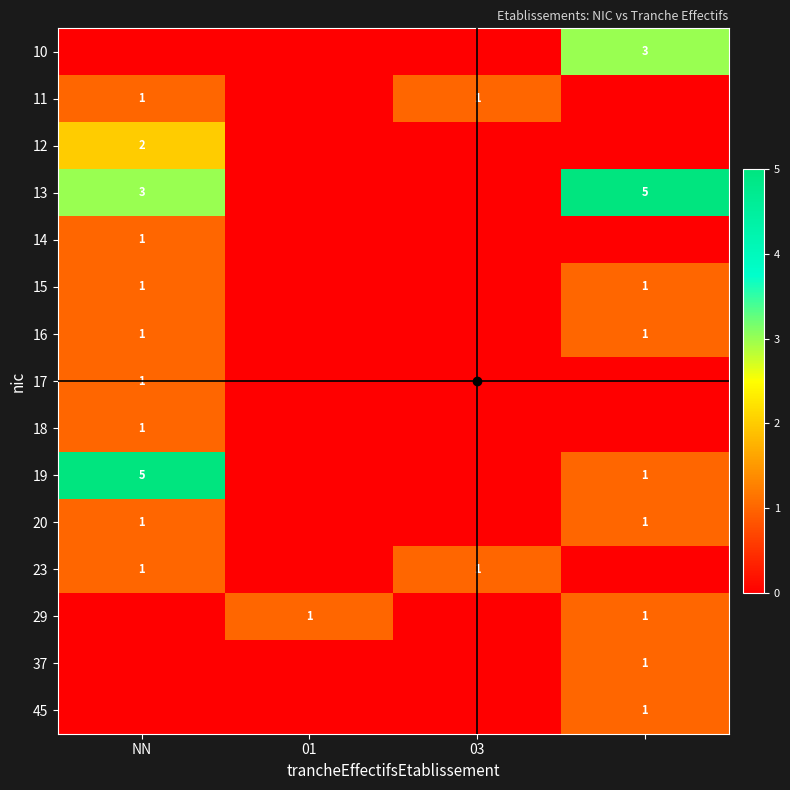

At how many categories does at least one series exceed 2?

2